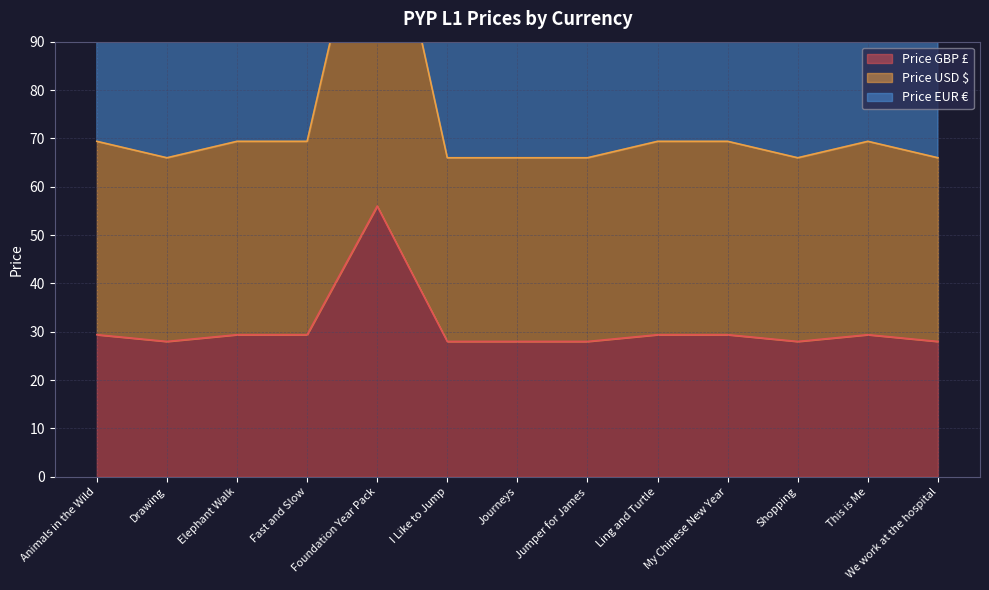

How many values in the Price USD $ series exceed 69?

7